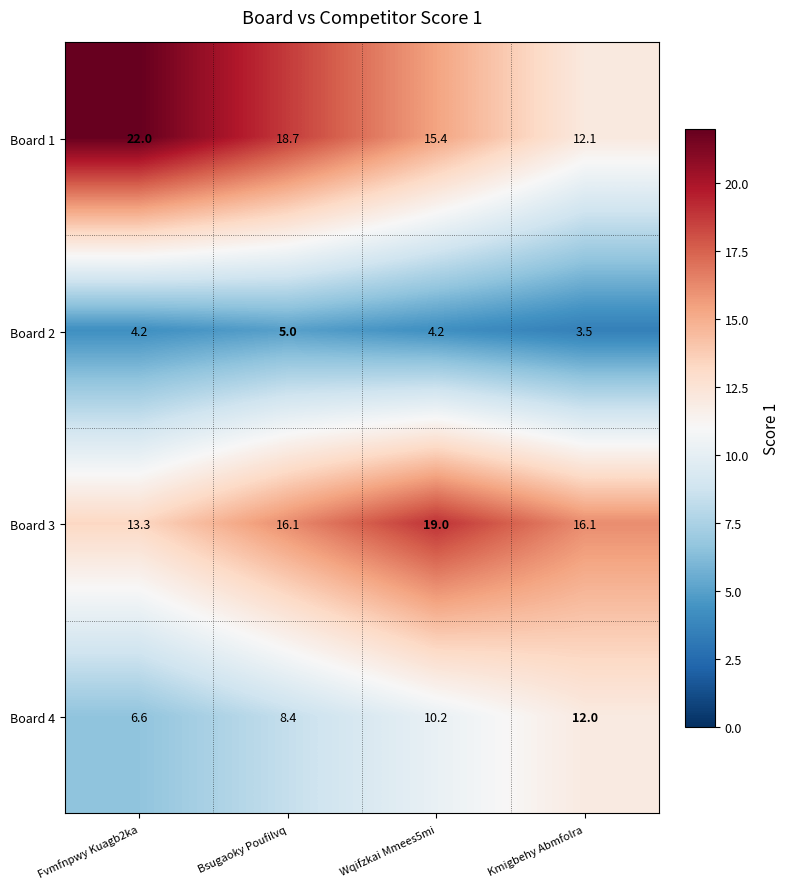

Which series has the largest total across all categories?

Board 1